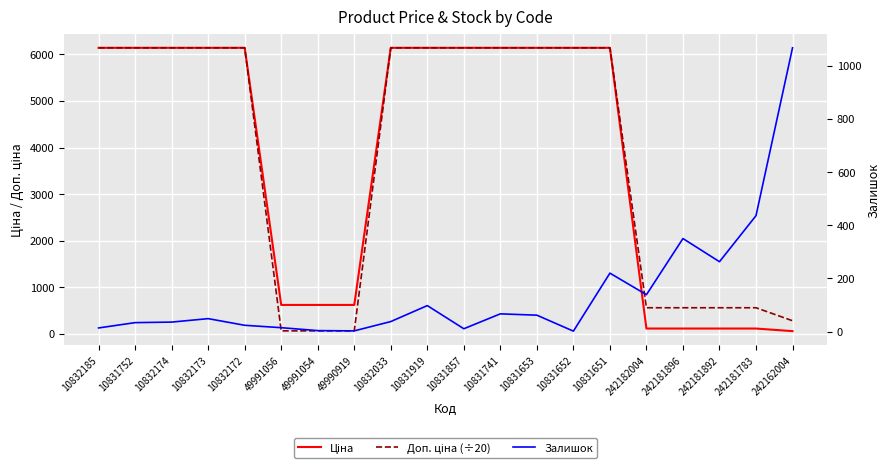

What is the label of the 14th point from the right?

49991054